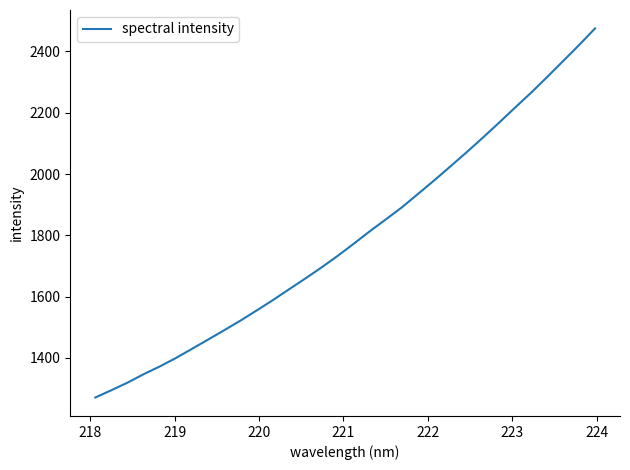

What is the smallest value displayed?

1270.9